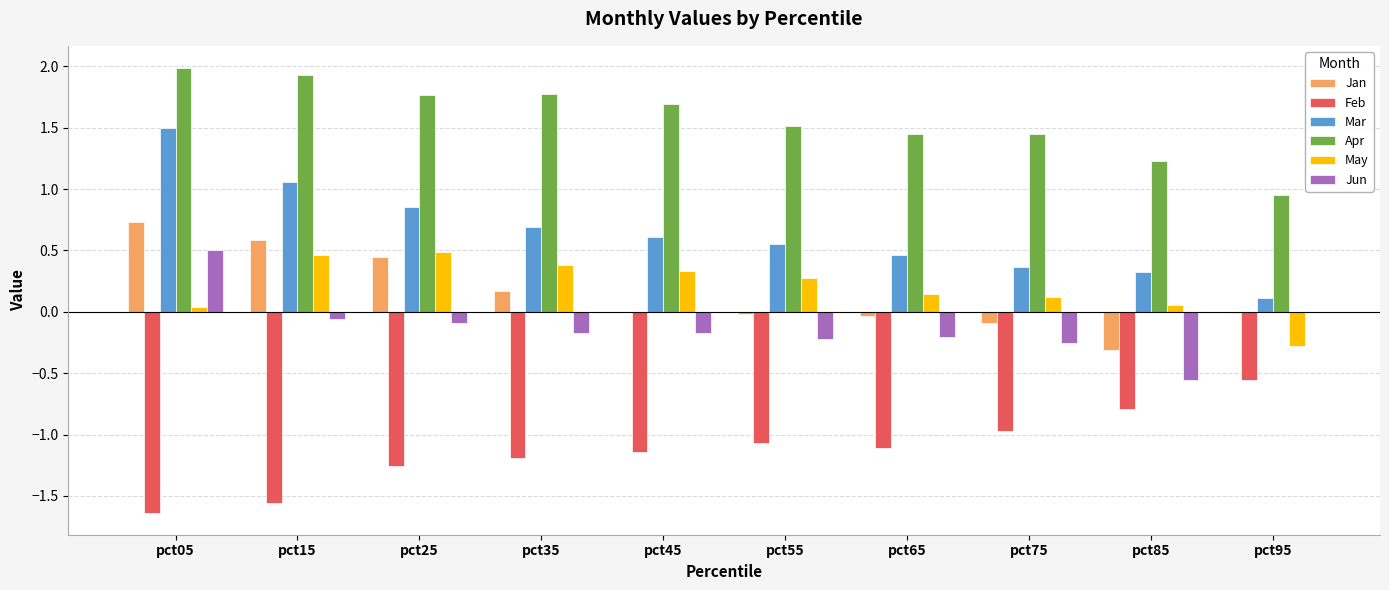

At which category is the sum across all series the highest?

pct05